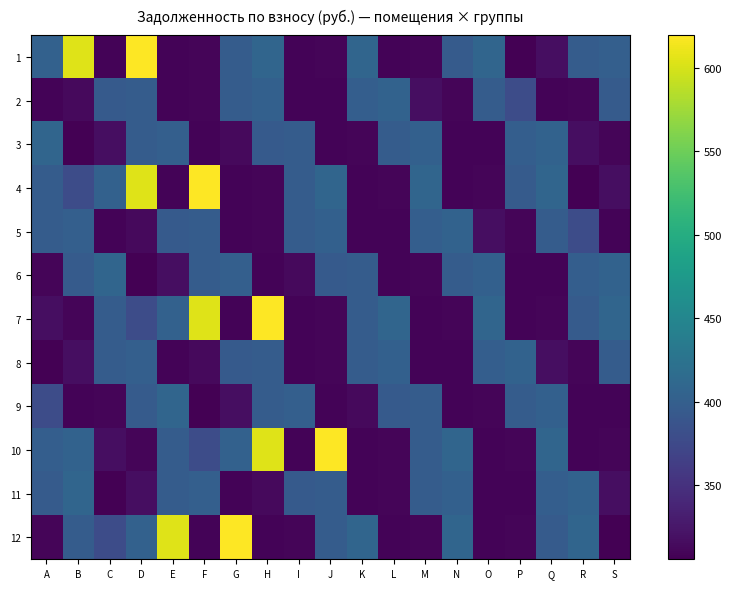

Reading left to right, transcribe all the data shown in this chart.

1: A=402.6	B=603.9	C=308.9	D=619.7	E=308.9	F=310.2	G=397.3	H=408.5	I=308.9	J=310.2	K=408.5	L=308.9	M=310.2	N=396.0	O=408.5	P=305.6	Q=316.8	R=397.3	S=400.6
2: A=308.9	B=313.5	C=394.7	D=397.3	E=308.9	F=310.2	G=397.3	H=401.9	I=308.9	J=308.2	K=399.3	L=404.6	M=317.5	N=309.5	O=397.3	P=378.2	Q=308.9	R=310.2	S=396.0
3: A=408.5	B=305.6	C=316.8	D=397.3	E=400.6	F=308.9	G=313.5	H=394.7	I=397.3	J=308.9	K=310.2	L=397.3	M=401.9	N=308.9	O=308.2	P=399.3	Q=404.6	R=317.5	S=309.5
4: A=397.3	B=378.2	C=402.6	D=603.9	E=308.9	F=619.7	G=308.9	H=310.2	I=397.3	J=408.5	K=308.9	L=310.2	M=408.5	N=308.9	O=310.2	P=396.0	Q=408.5	R=305.6	S=316.8
5: A=397.3	B=400.6	C=308.9	D=313.5	E=394.7	F=397.3	G=308.9	H=310.2	I=397.3	J=401.9	K=308.9	L=308.2	M=399.3	N=404.6	O=317.5	P=309.5	Q=397.3	R=378.2	S=308.9
6: A=310.2	B=396.0	C=408.5	D=305.6	E=316.8	F=397.3	G=400.6	H=308.9	I=313.5	J=394.7	K=397.3	L=308.9	M=310.2	N=397.3	O=401.9	P=308.9	Q=308.2	R=399.3	S=404.6
7: A=317.5	B=309.5	C=397.3	D=378.2	E=402.6	F=603.9	G=308.9	H=619.7	I=308.9	J=310.2	K=397.3	L=408.5	M=308.9	N=310.2	O=408.5	P=308.9	Q=310.2	R=396.0	S=408.5
8: A=305.6	B=316.8	C=397.3	D=400.6	E=308.9	F=313.5	G=394.7	H=397.3	I=308.9	J=310.2	K=397.3	L=401.9	M=308.9	N=308.2	O=399.3	P=404.6	Q=317.5	R=309.5	S=397.3
9: A=378.2	B=308.9	C=310.2	D=396.0	E=408.5	F=305.6	G=316.8	H=397.3	I=400.6	J=308.9	K=313.5	L=394.7	M=397.3	N=308.9	O=310.2	P=397.3	Q=401.9	R=308.9	S=308.2
10: A=399.3	B=404.6	C=317.5	D=309.5	E=397.3	F=378.2	G=402.6	H=603.9	I=308.9	J=619.7	K=308.9	L=310.2	M=397.3	N=408.5	O=308.9	P=310.2	Q=408.5	R=308.9	S=310.2
11: A=396.0	B=408.5	C=305.6	D=316.8	E=397.3	F=400.6	G=308.9	H=313.5	I=394.7	J=397.3	K=308.9	L=310.2	M=397.3	N=401.9	O=308.9	P=308.2	Q=399.3	R=404.6	S=317.5
12: A=309.5	B=397.3	C=378.2	D=402.6	E=603.9	F=308.9	G=619.7	H=308.9	I=310.2	J=397.3	K=408.5	L=308.9	M=310.2	N=408.5	O=308.9	P=310.2	Q=396.0	R=408.5	S=305.6